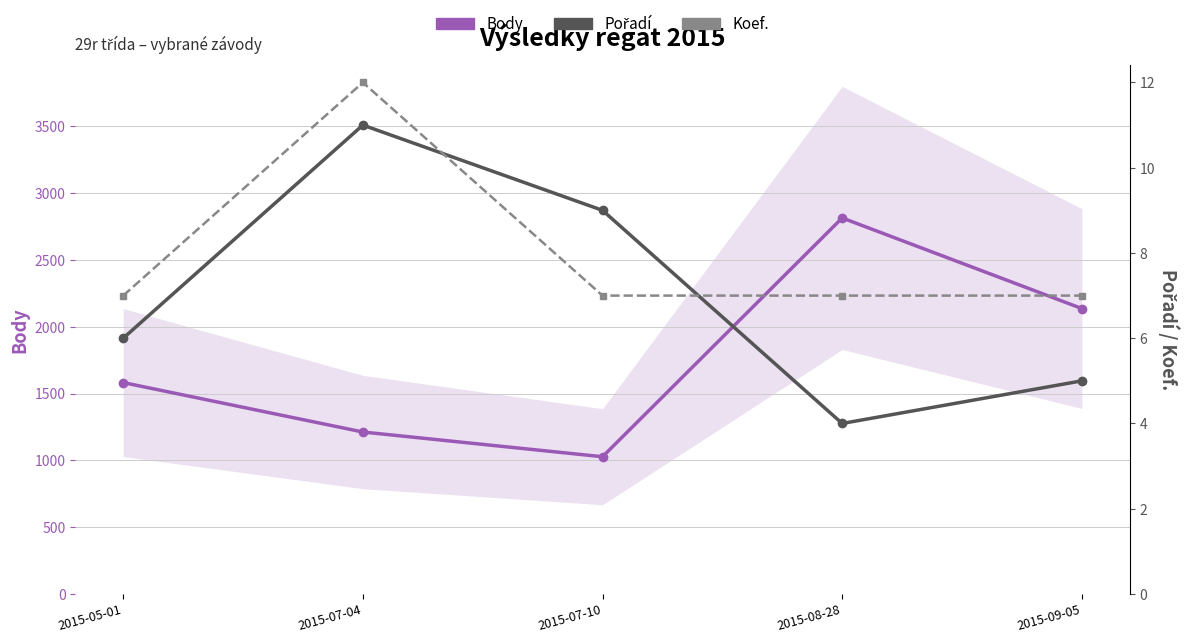

True or false: Pořadí and Body intersect in this chart.

False